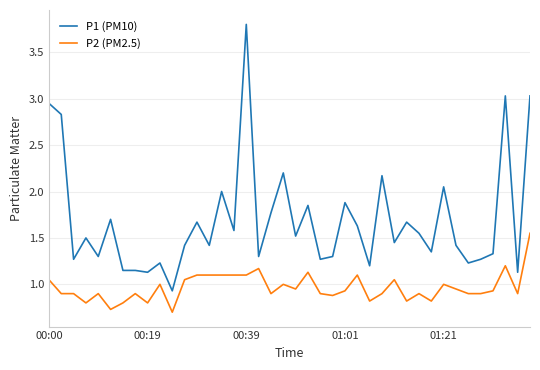

How many lines are shown in the chart?

2